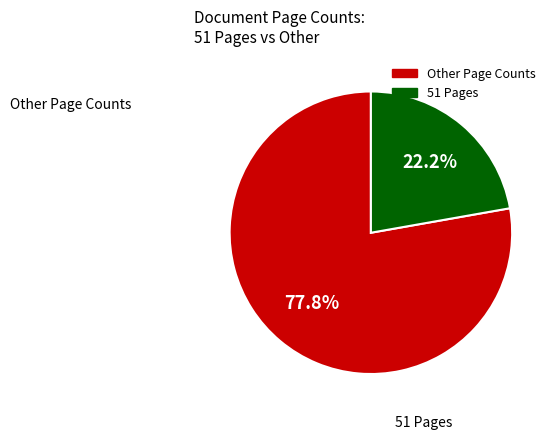

Does any single category account for the majority?

Yes